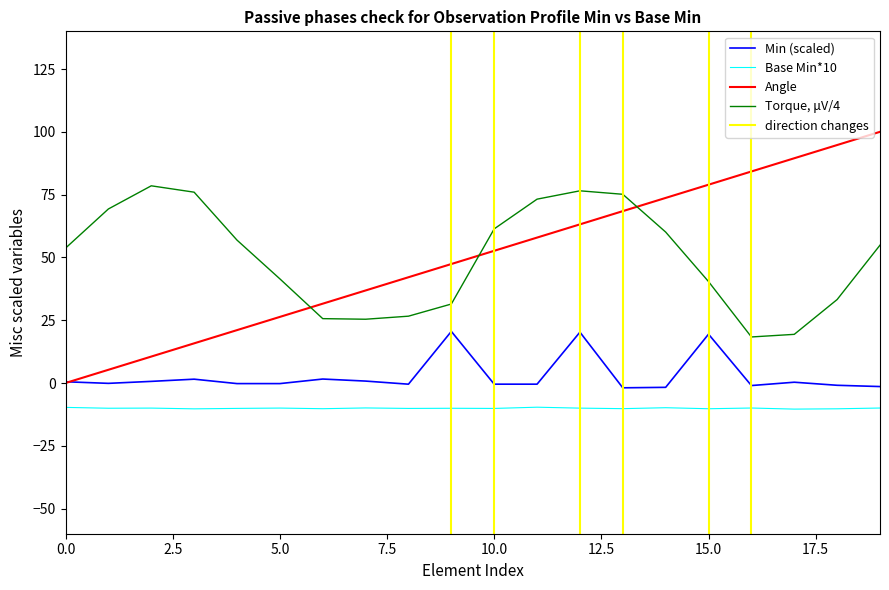

Is it true that Min (scaled) equals 19.4 at 15.0?

True